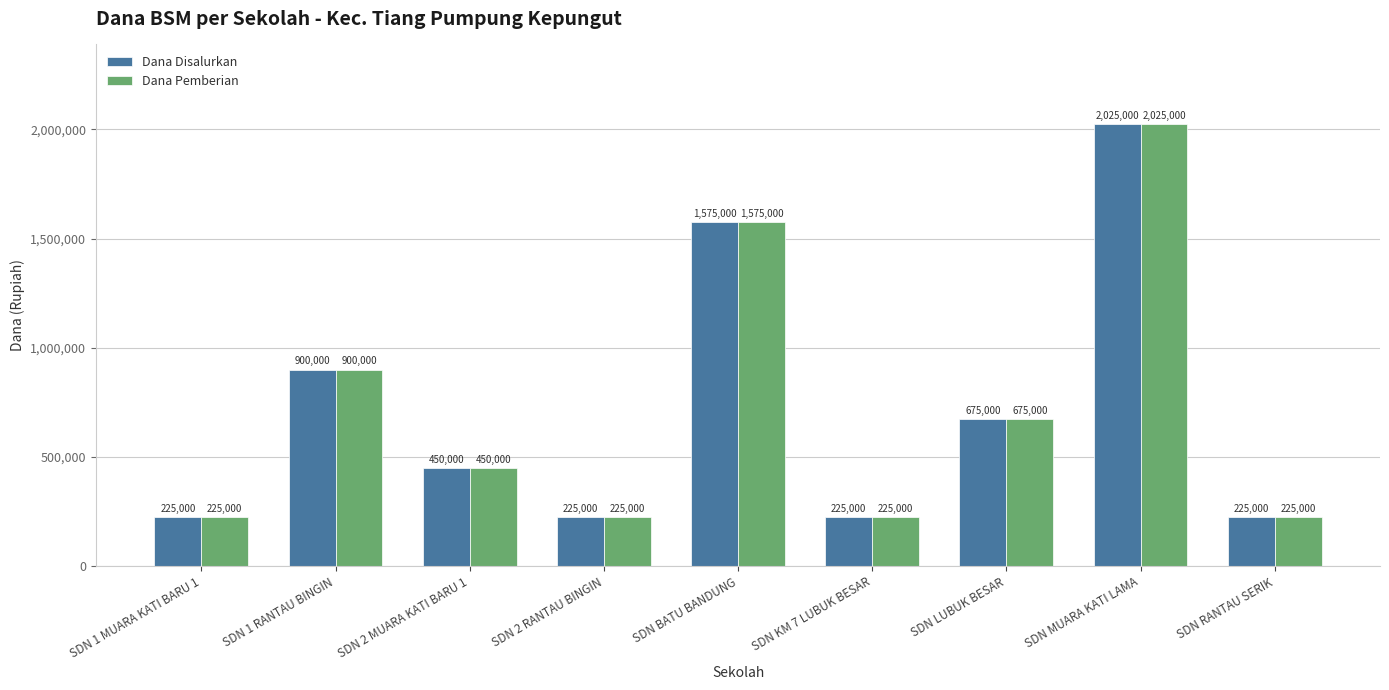

What is the label of the 4th bar from the right?

SDN KM 7 LUBUK BESAR